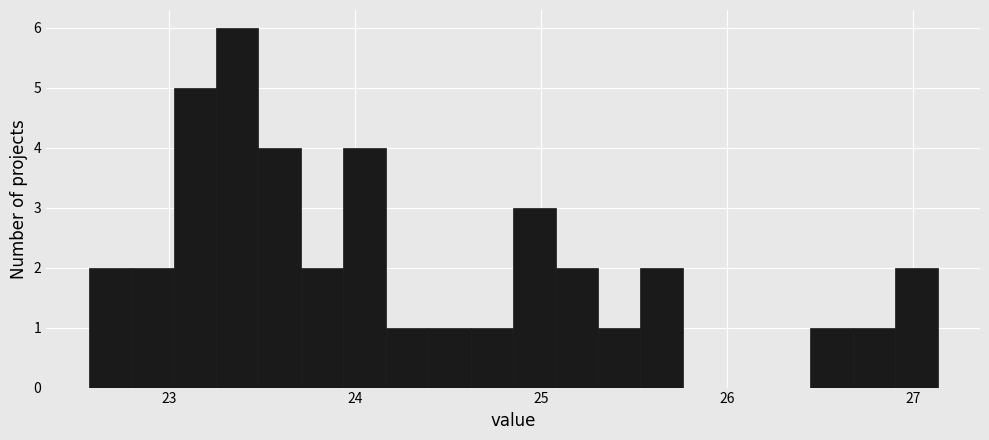

Around what value on the x-axis is the tallest bar? Give the approximate position of its centre, as read against the axis.

23.4